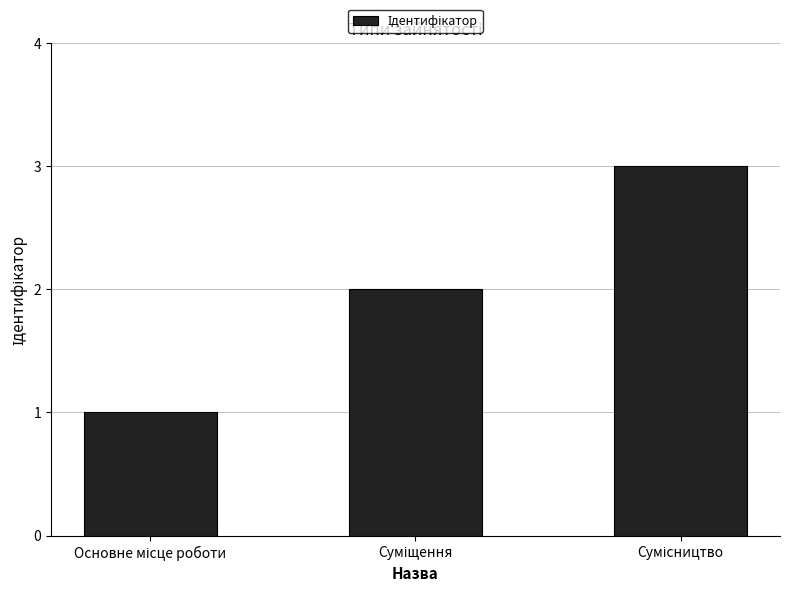

What is the sum of all values?

6